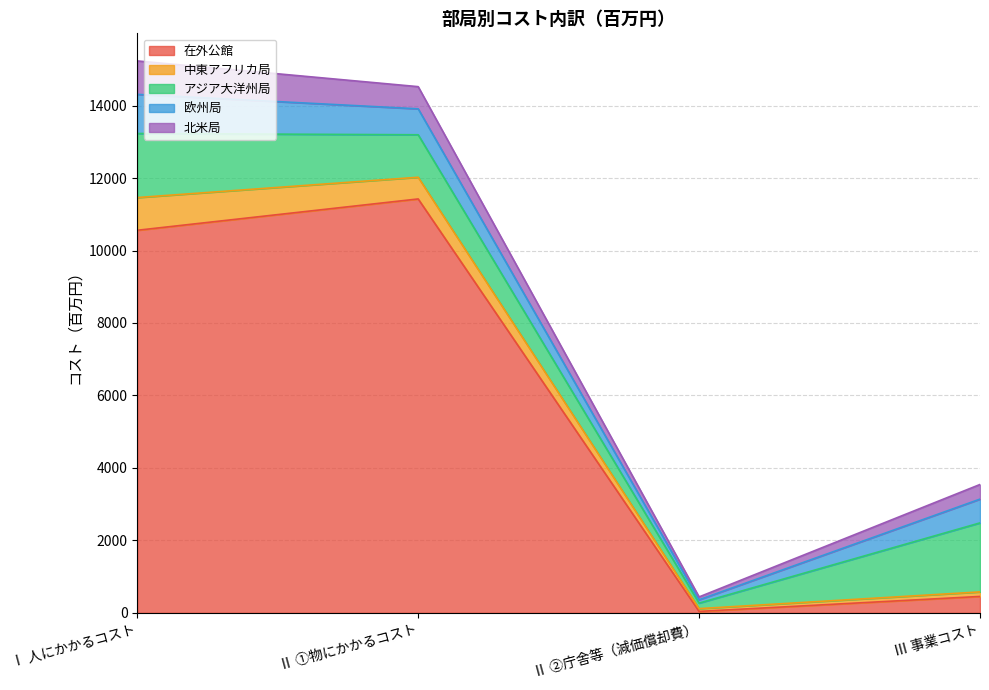

Read the 中東アフリカ局 value at Ⅱ ②庁舎等（減価償却費）.

77